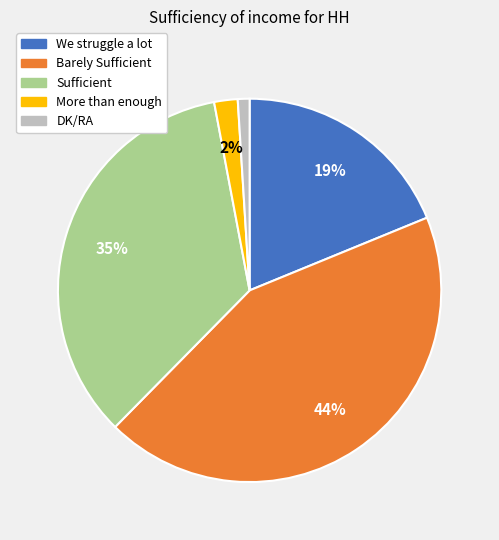

Count the number of slices in the pie.

5